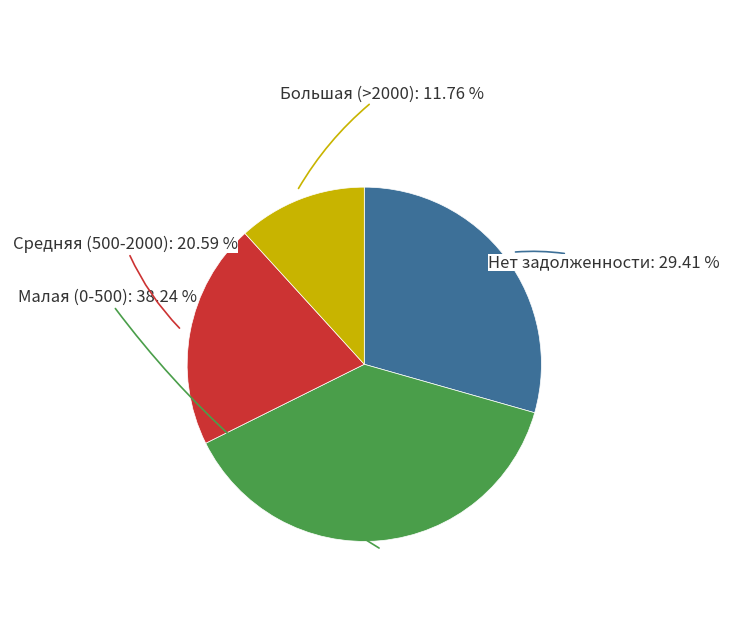

Which category has the biggest portion of the pie?

Малая (0-500)